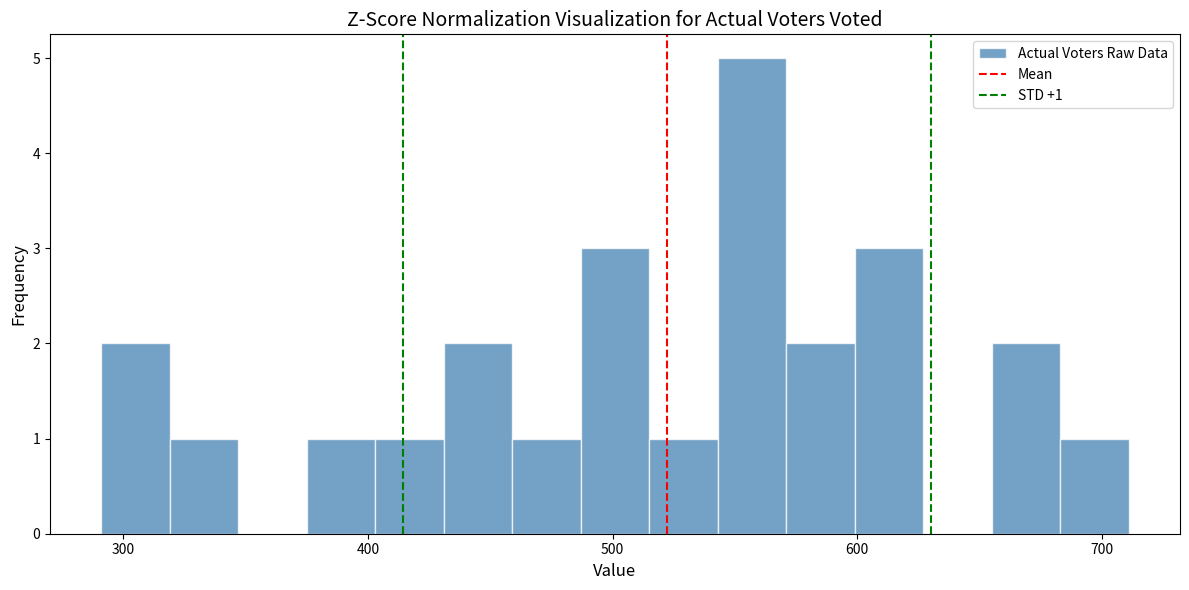

Read against the x-axis, roughly where is the centre of the tallest bar?

560